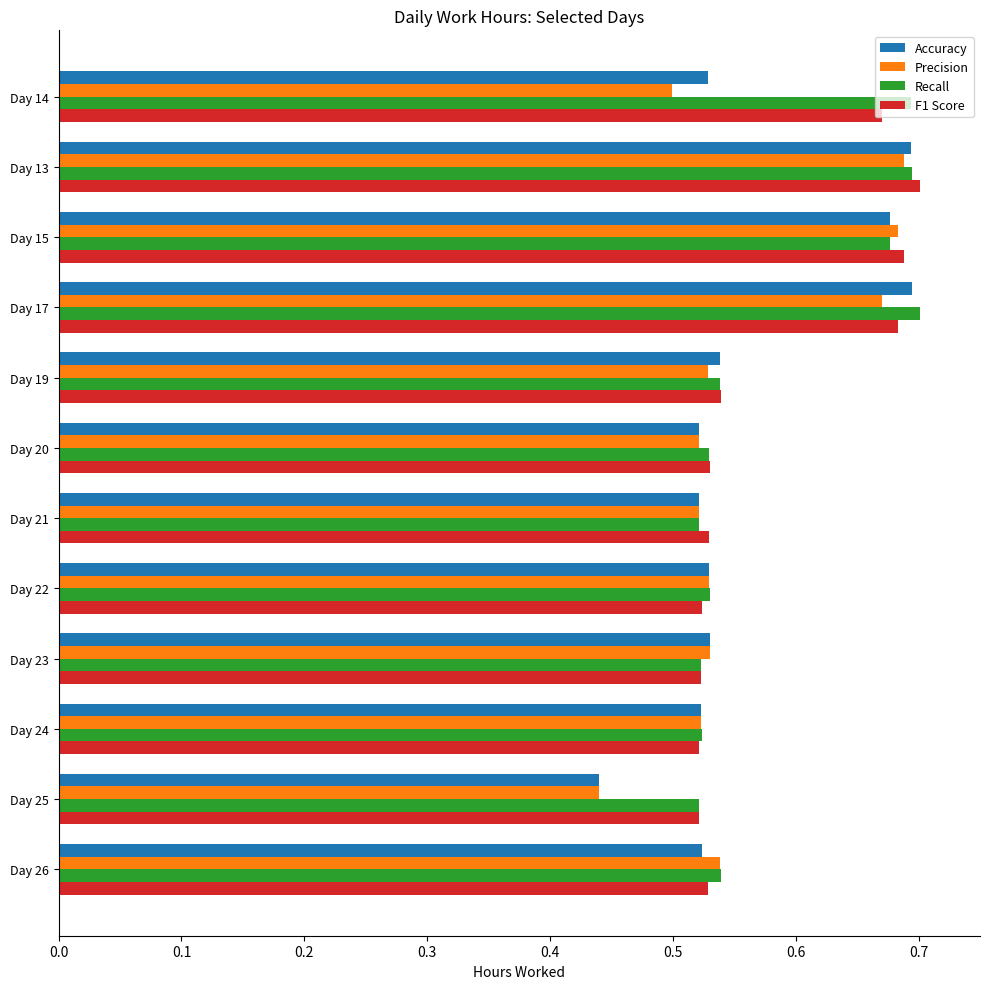

What are all the series names shown in the legend?

Accuracy, Precision, Recall, F1 Score